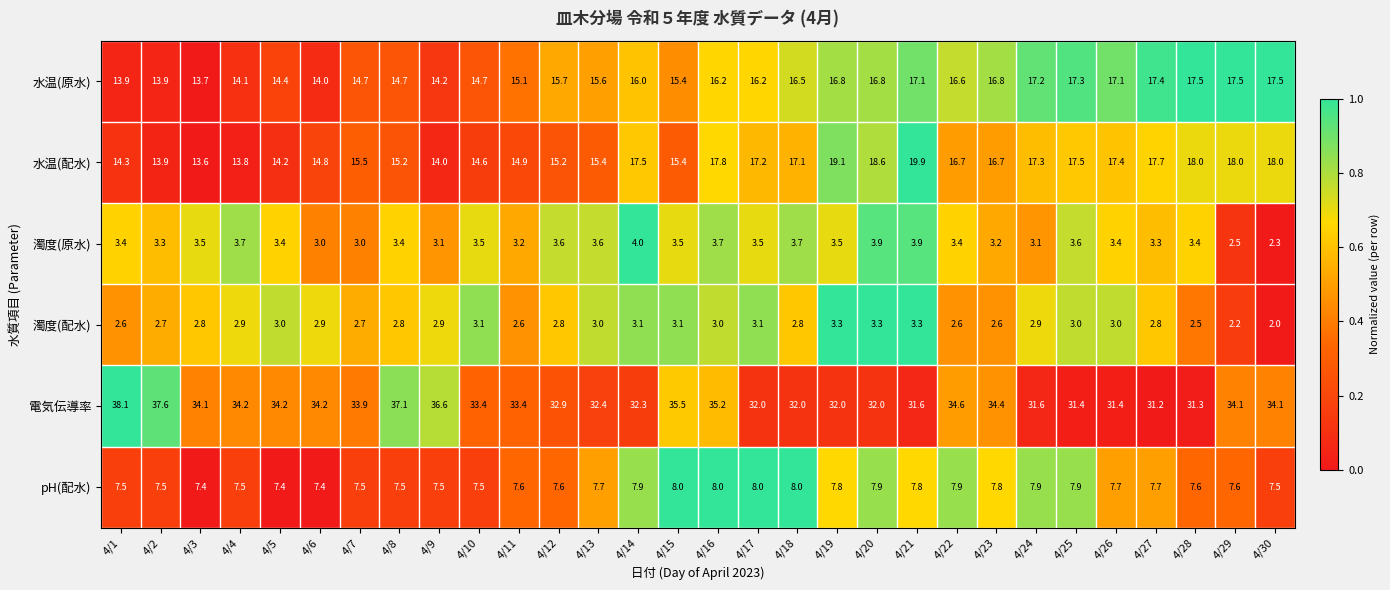

What value does the 電気伝導率 series have at 4/12?

32.9